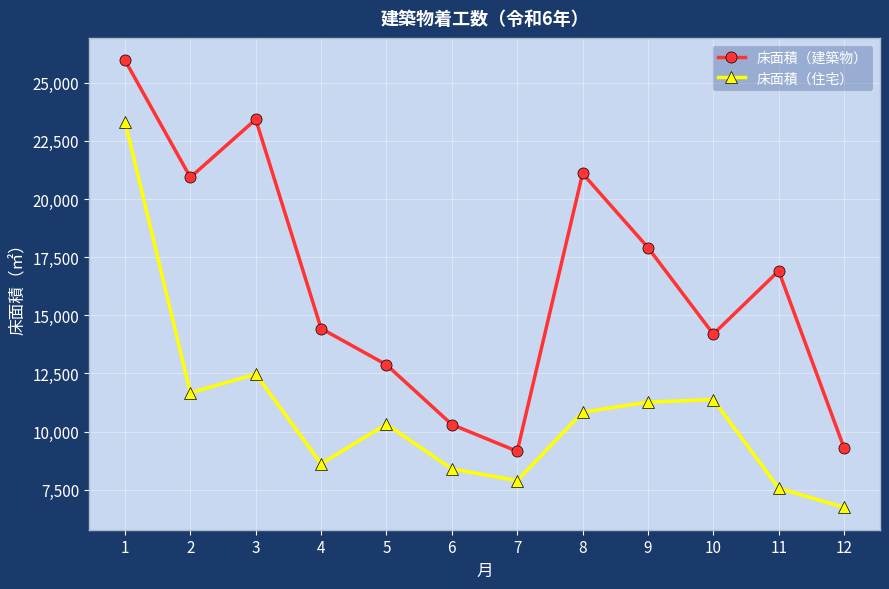

What is the sum of all 床面積（建築物） values?

196484